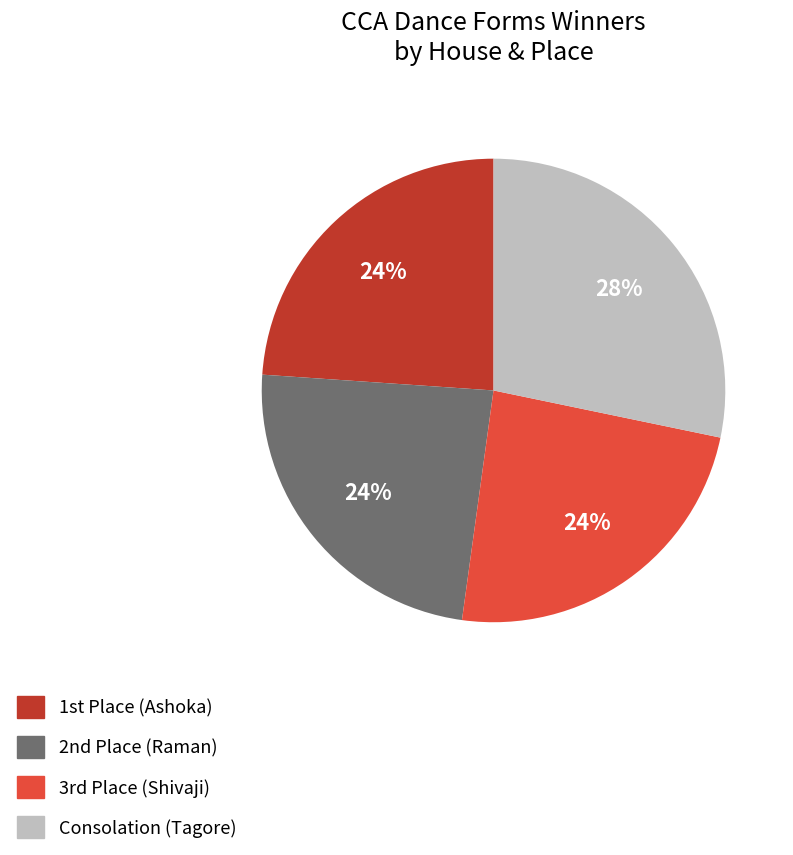

The Consolation (Tagore) slice represents 28% of the pie. True or false?

True